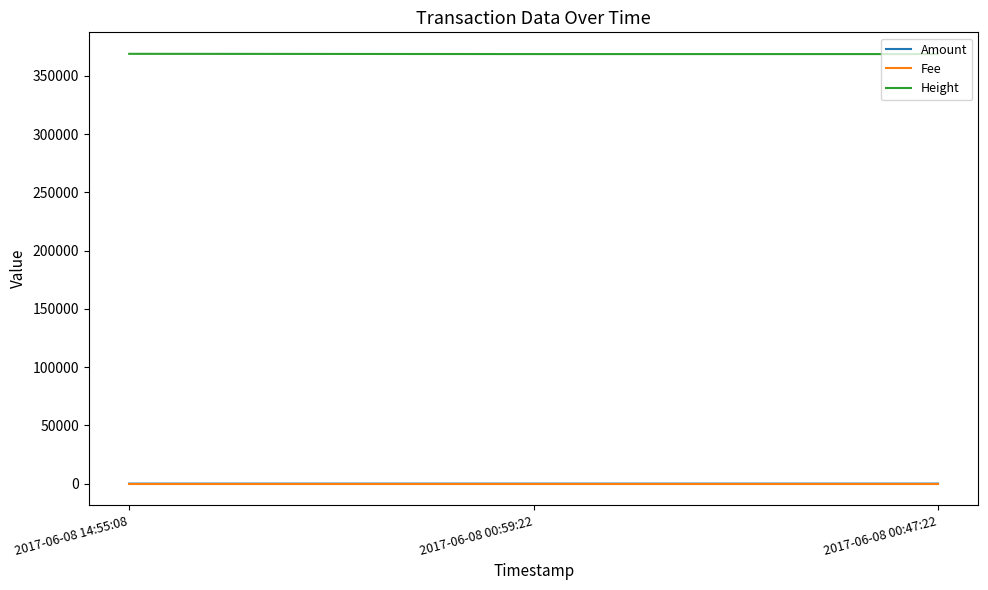

How many lines are shown in the chart?

3